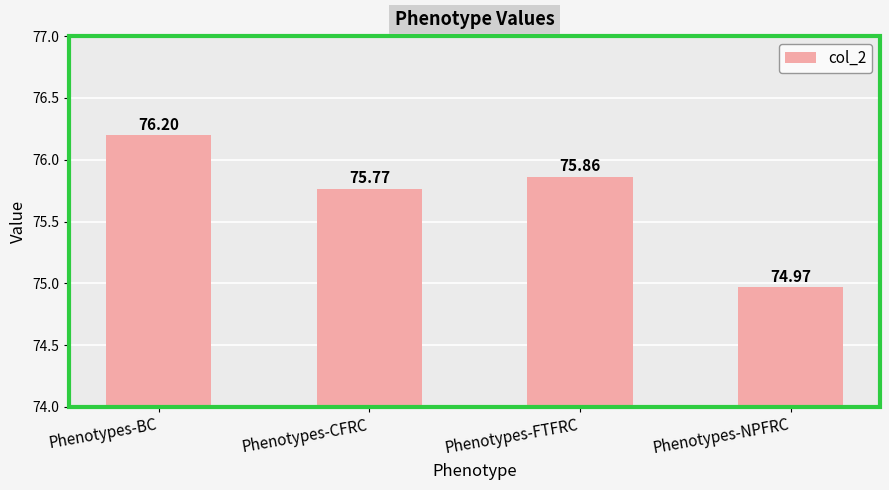

Reading left to right, extract all data points from this chart.

76.2	75.8	75.9	75.0